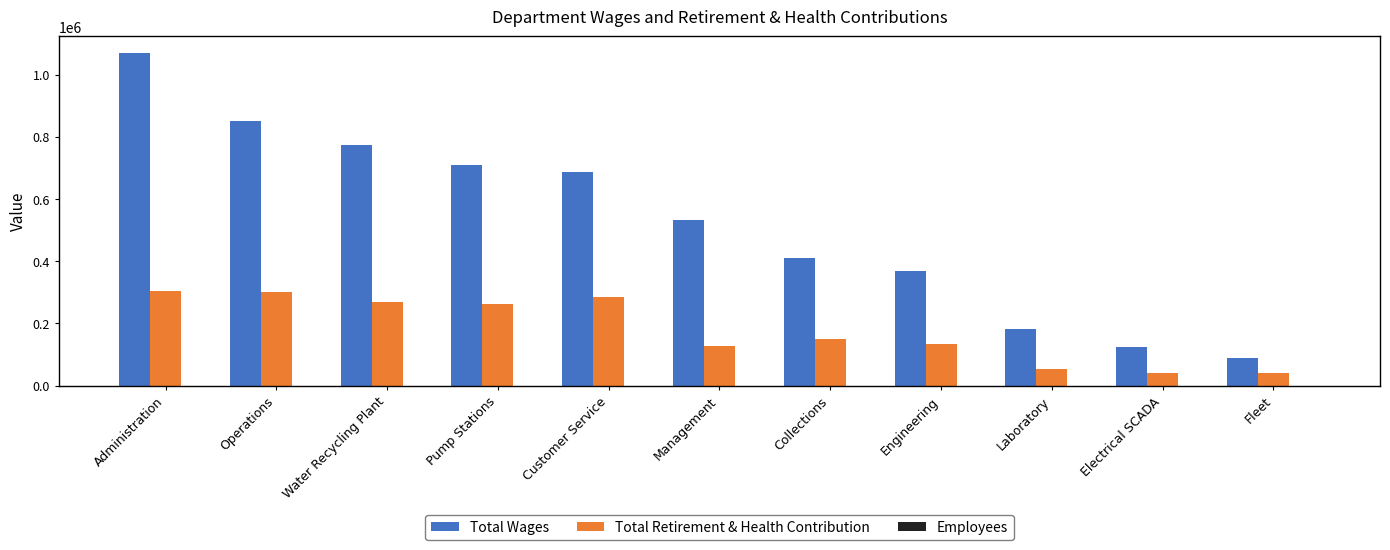

Which series has the largest total across all categories?

Total Wages